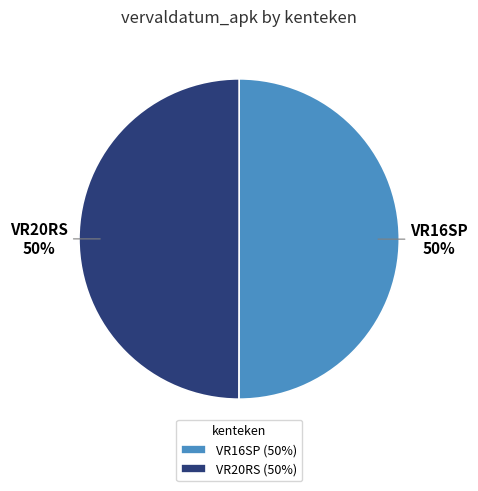

Do VR20RS (50%) and VR16SP (50%) together represent more than half of the pie?

Yes